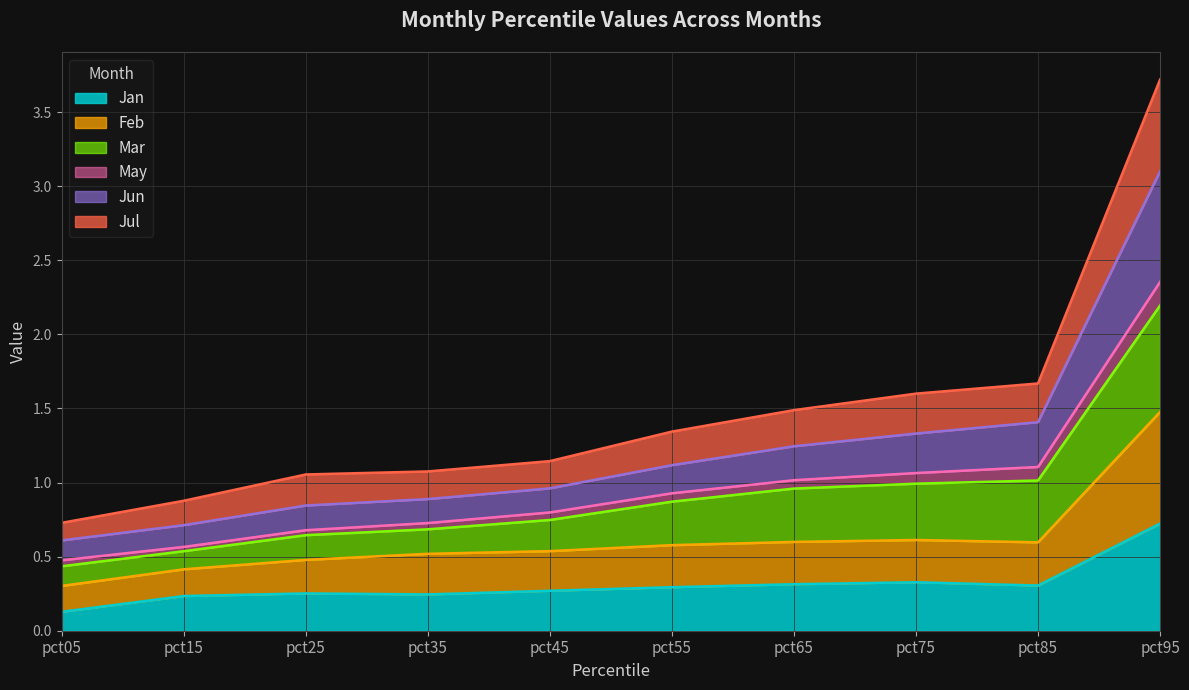

What is the sum of all Jan values?

3.1